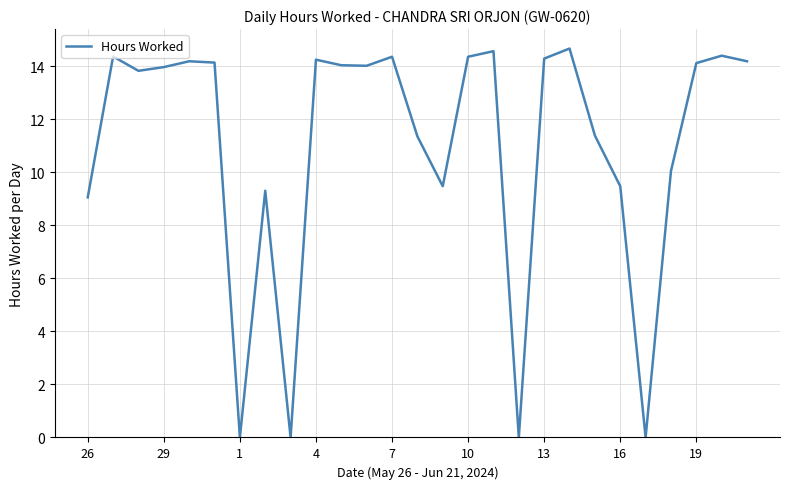

What is the greatest value displayed?

14.7